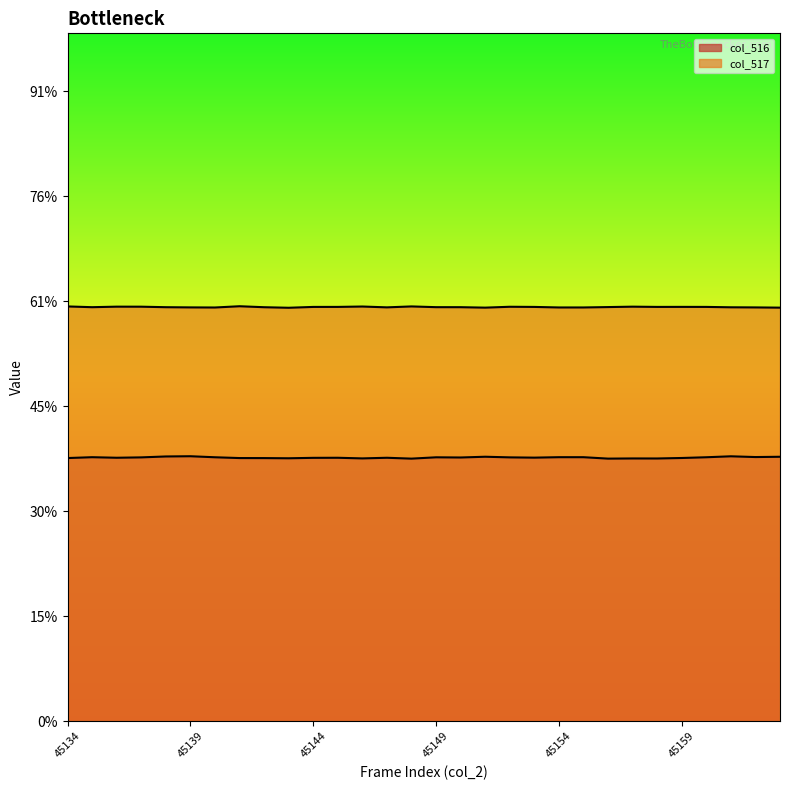

The value of col_517 at 45135 is 19792. True or false?

False